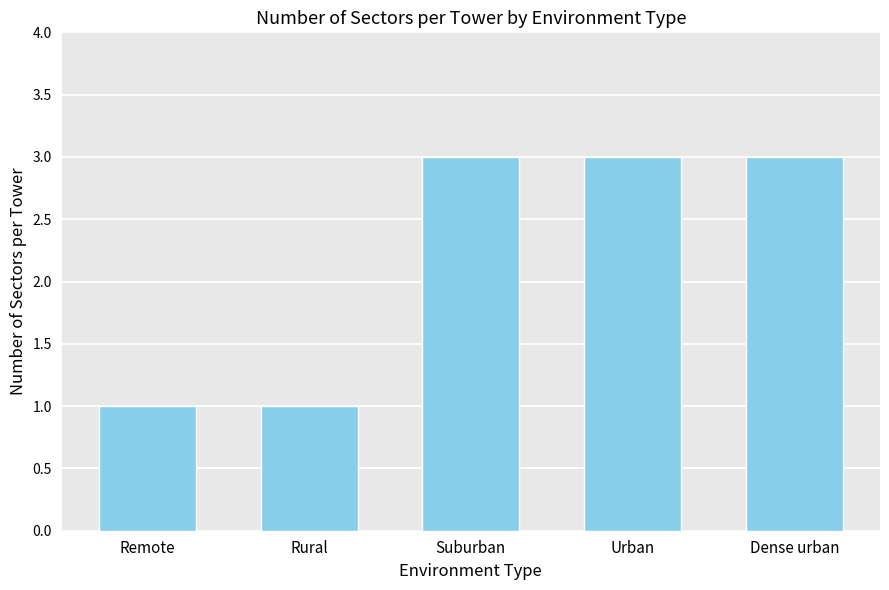

What is the greatest value displayed?

3